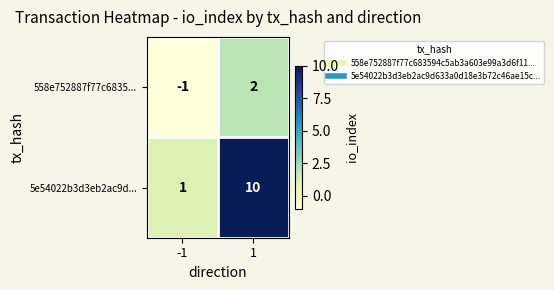

Which series has the widest spread of values?

5e54022b3d3eb2ac9d...